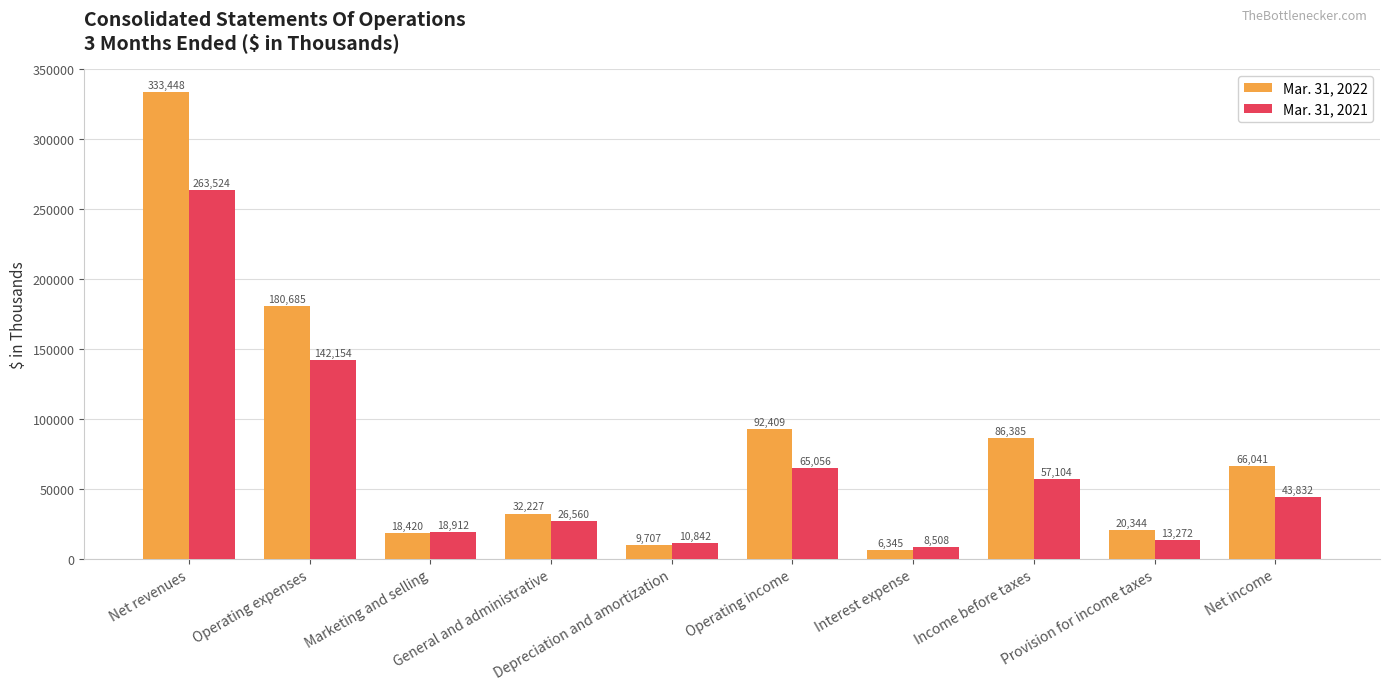

List the labels in order of Mar. 31, 2022 value, largest first.

Net revenues, Operating expenses, Operating income, Income before taxes, Net income, General and administrative, Provision for income taxes, Marketing and selling, Depreciation and amortization, Interest expense